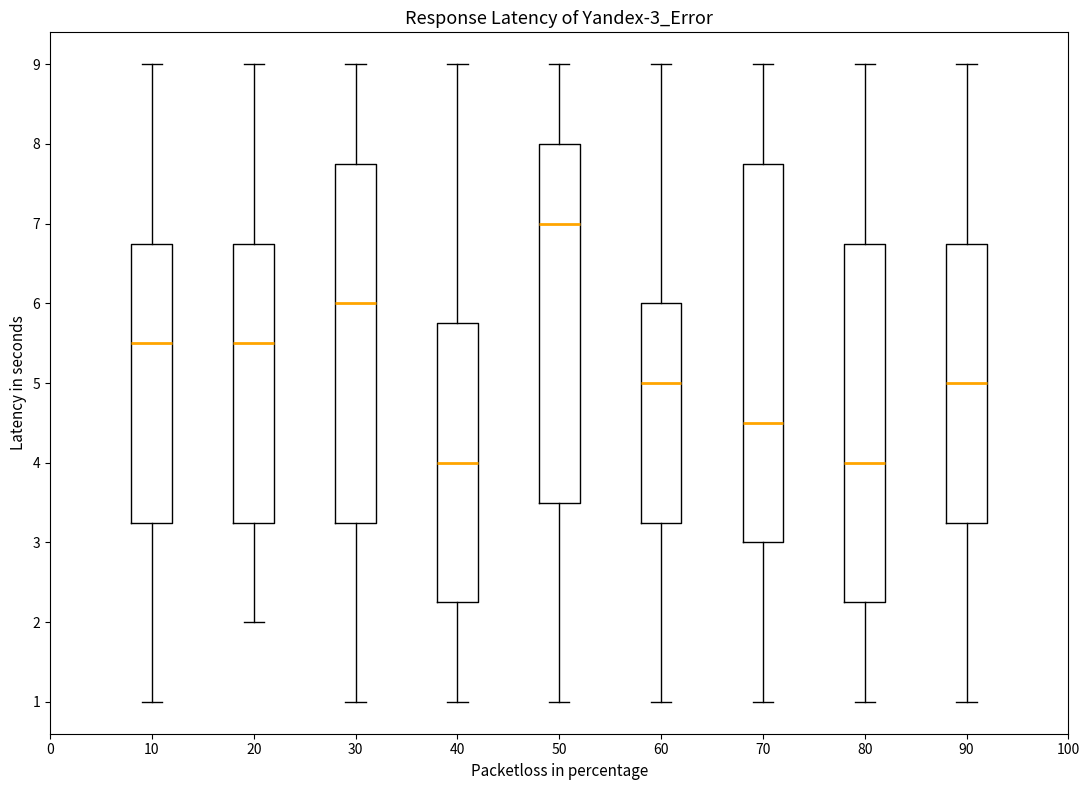

Which box has the highest median line?

50